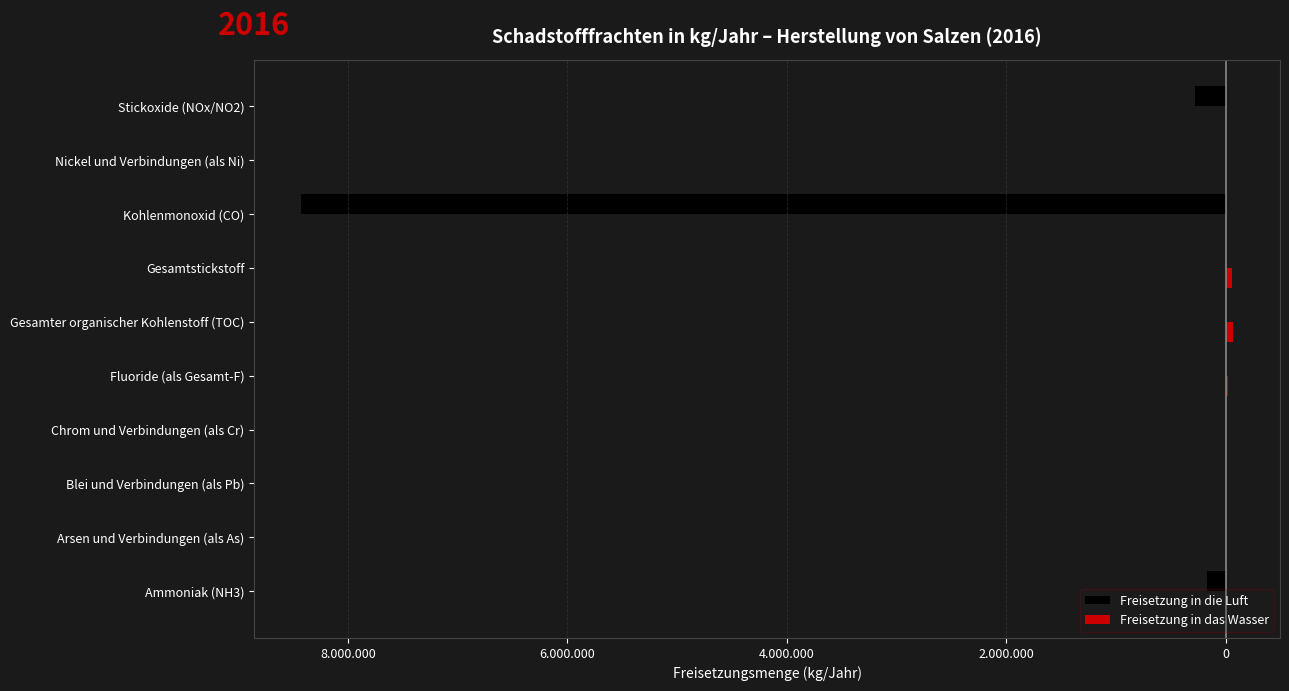

Does the chart contain stacked bars?

No